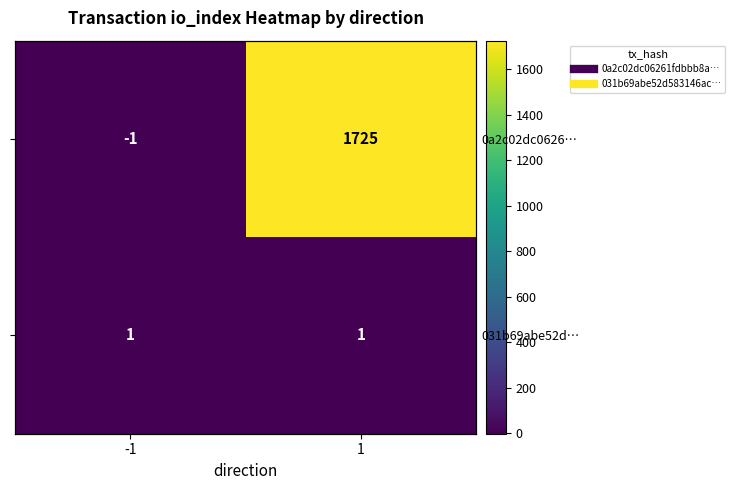

What is the maximum value shown in the chart?

1725